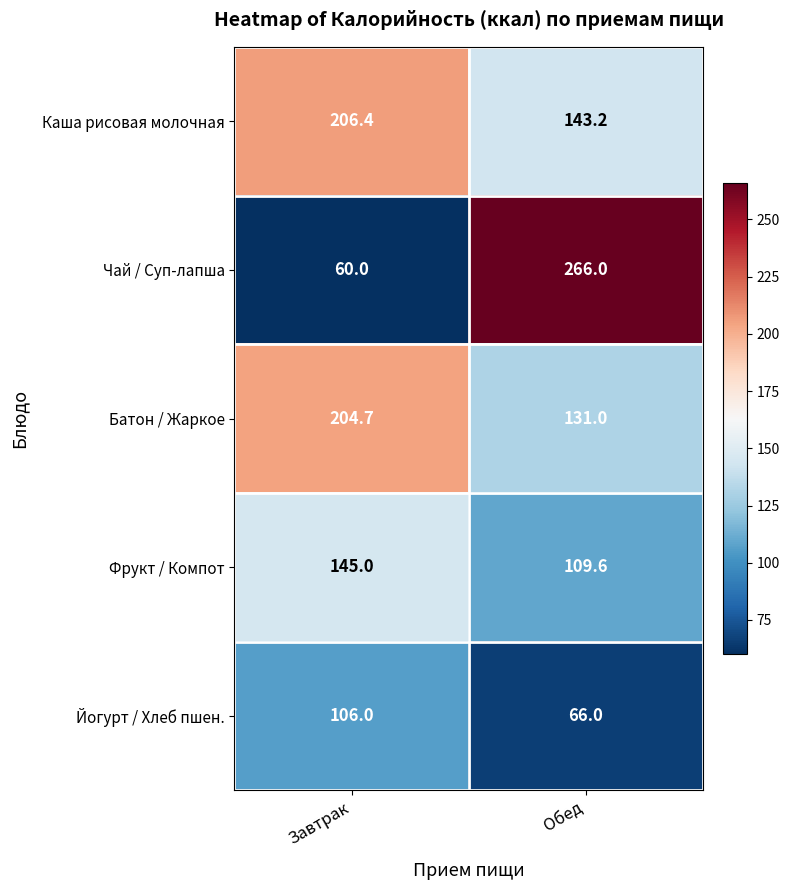

What value does the Чай / Суп-лапша series have at Обед?

266.0